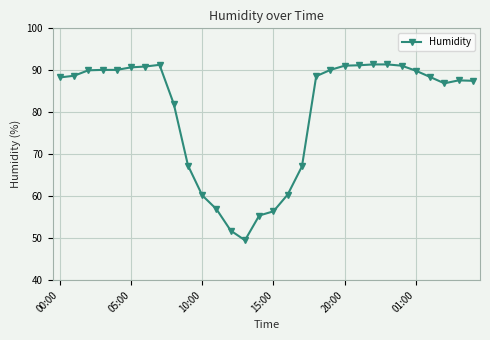

What is the average value?

80.1